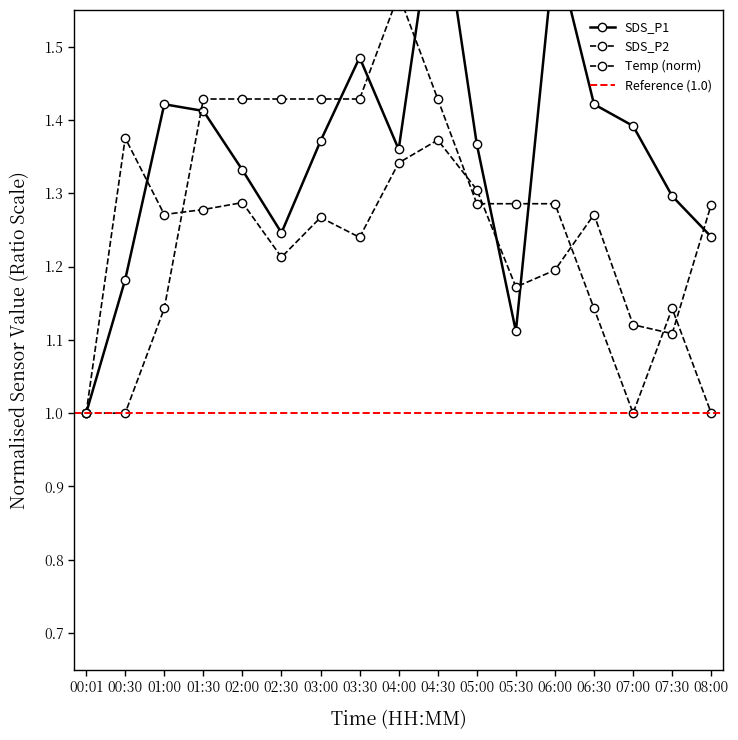

Reading left to right, extract all data points from this chart.

SDS_P1: 00:01=1.0	00:30=1.2	01:00=1.4	01:30=1.4	02:00=1.3	02:30=1.2	03:00=1.4	03:30=1.5	04:00=1.4	04:30=1.7	05:00=1.4	05:30=1.1	06:00=1.6	06:30=1.4	07:00=1.4	07:30=1.3	08:00=1.2
SDS_P2: 00:01=1.0	00:30=1.4	01:00=1.3	01:30=1.3	02:00=1.3	02:30=1.2	03:00=1.3	03:30=1.2	04:00=1.3	04:30=1.4	05:00=1.3	05:30=1.2	06:00=1.2	06:30=1.3	07:00=1.1	07:30=1.1	08:00=1.3
Temp: 00:01=1.0	00:30=1.0	01:00=1.1	01:30=1.4	02:00=1.4	02:30=1.4	03:00=1.4	03:30=1.4	04:00=1.6	04:30=1.4	05:00=1.3	05:30=1.3	06:00=1.3	06:30=1.1	07:00=1.0	07:30=1.1	08:00=1.0